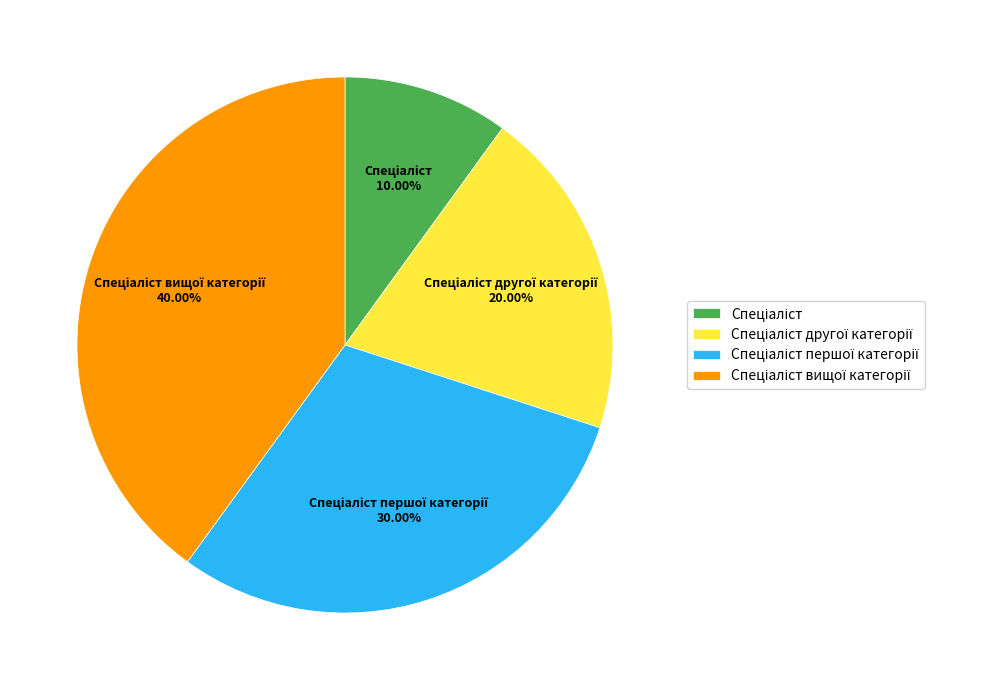

How many slices are in this pie chart?

4